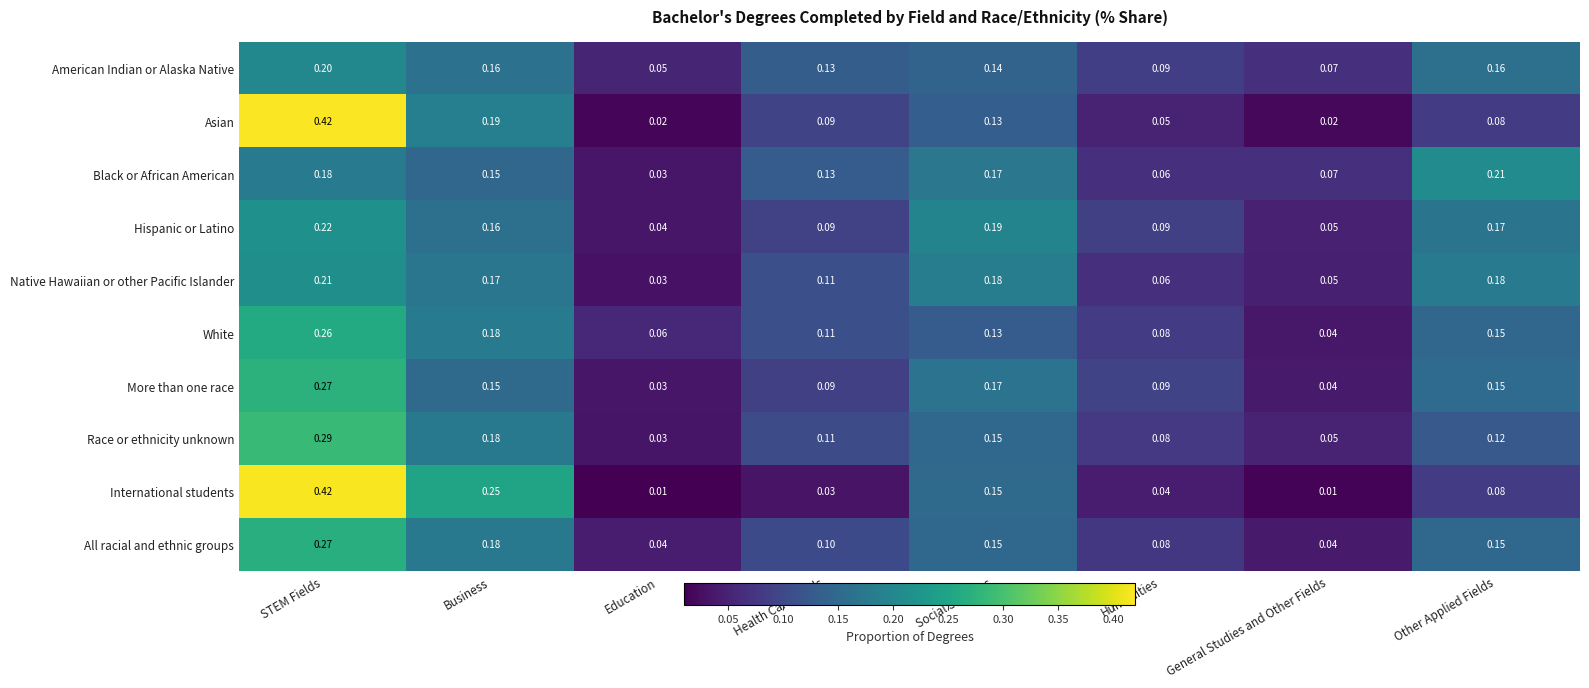

Where is Race or ethnicity unknown nearest to the value 0?

Education